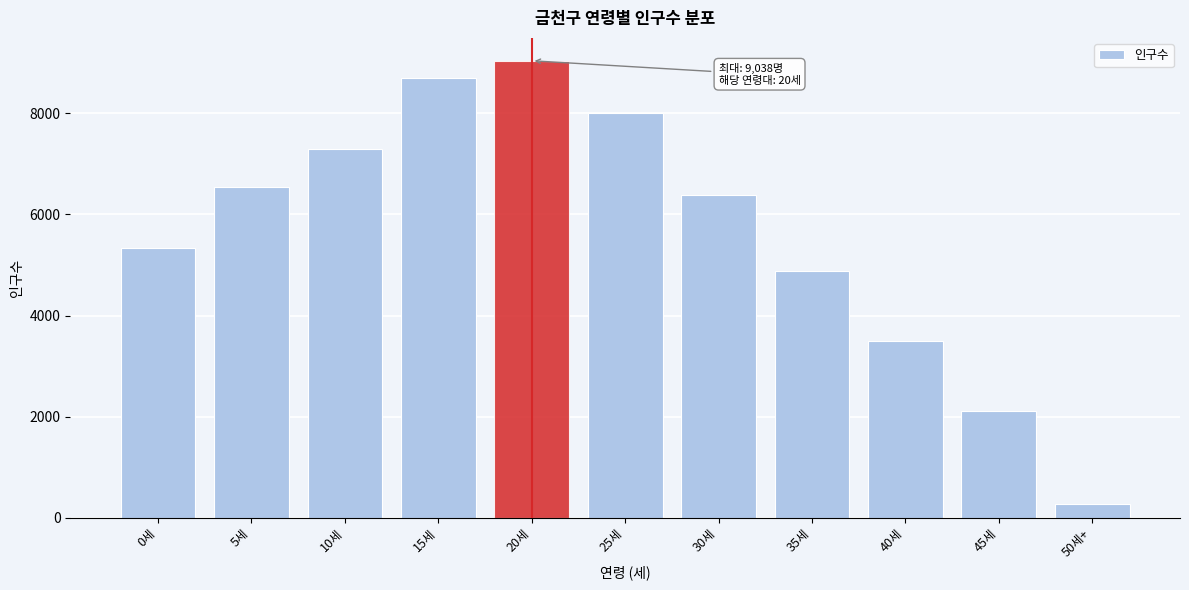

Reading right to left, what are all the values shown in this chart?

278	2114	3503	4889	6375	8011	9038	8706	7295	6541	5328